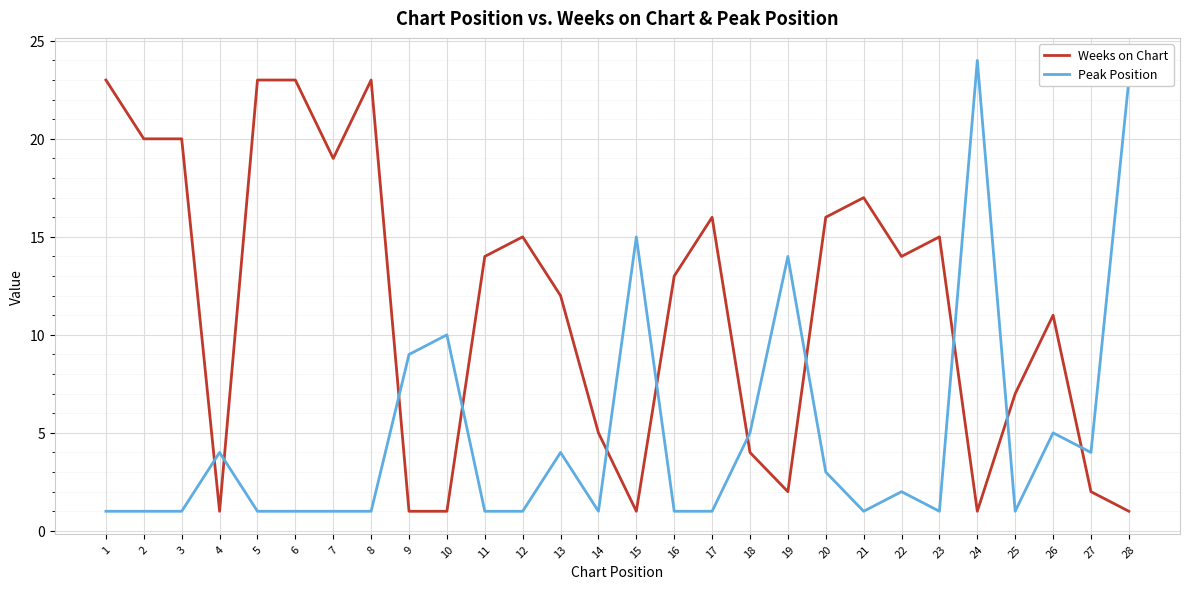

True or false: Peak Position has a value of 3 at 22.

False